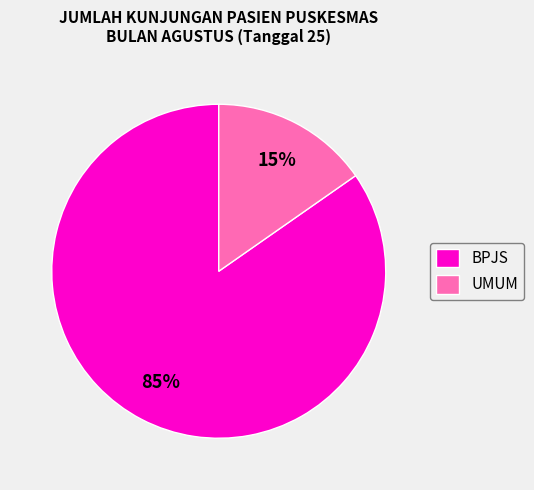

Which slice is the smallest?

UMUM